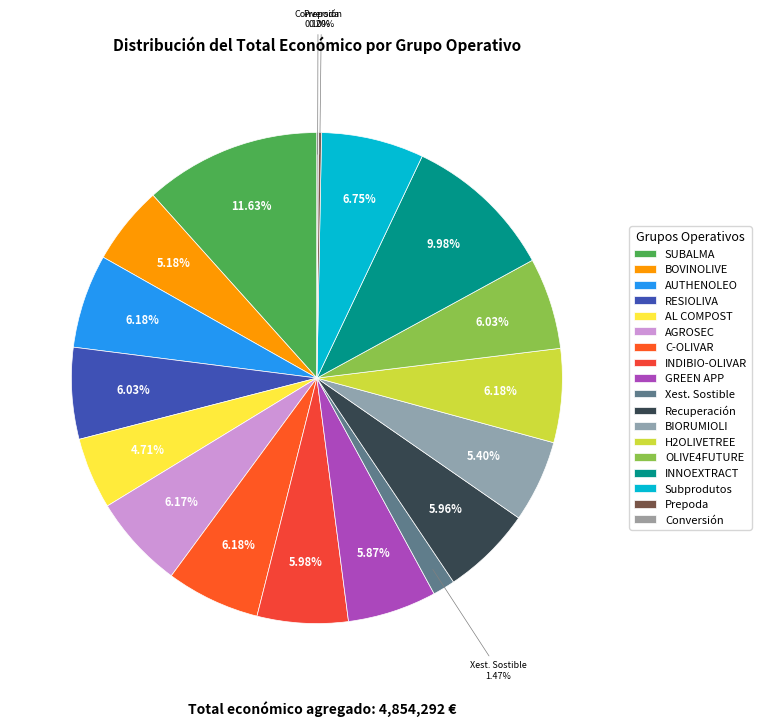

What is the ratio of the value at AGROSEC to the value at C-OLIVAR?

1.0